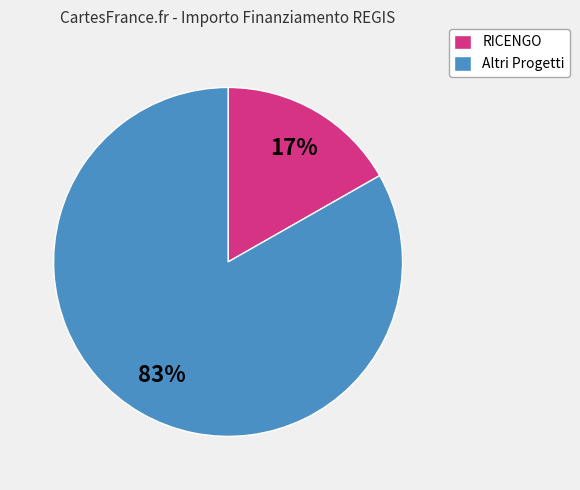

Count the number of slices in the pie.

2